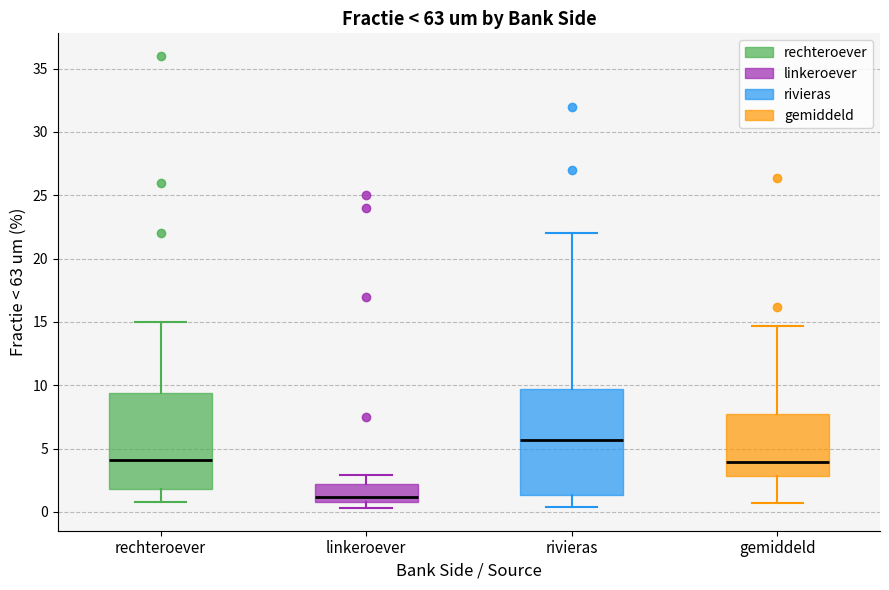

Reading left to right, read every box against the y-axis: the position of its median line, the range the box covers, and the ends of its whiskers. The values are not printed on the chart, so give them approximately, as read against the axis.

rechteroever: median 4.0, box 2.0 to 9.5, whiskers 1.0 to 15.0
linkeroever: median 1.0 (just above the box's lower edge), box 1.0 to 2.0, whiskers 0.5 to 3.0
rivieras: median 5.5, box 1.5 to 9.5, whiskers 0.5 to 22.0
gemiddeld: median 4.0, box 3.0 to 7.5, whiskers 0.5 to 14.5